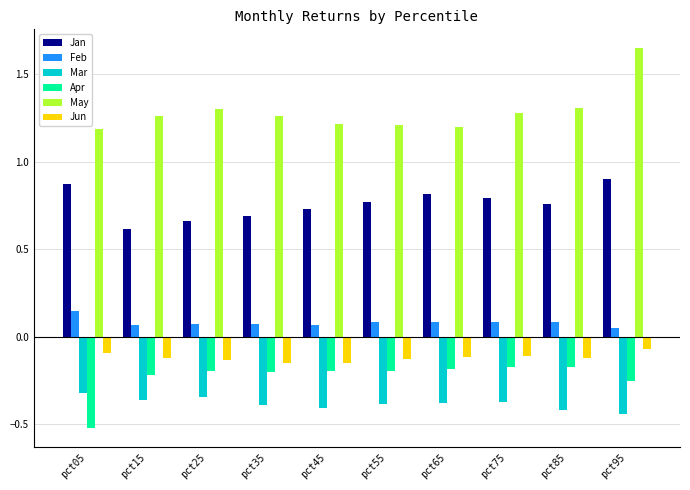

List the series in order of their peak value, lowest first.

Mar, Apr, Jun, Feb, Jan, May